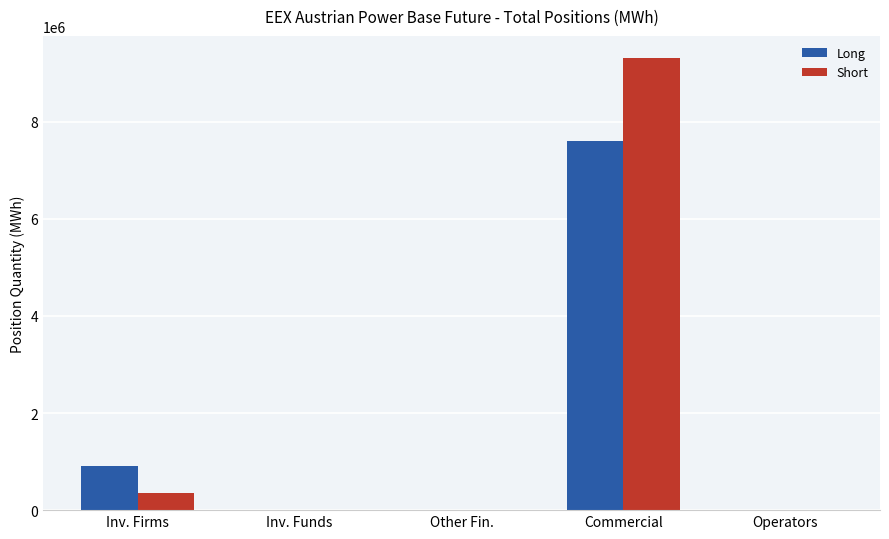

At which category is the sum across all series the highest?

Commercial